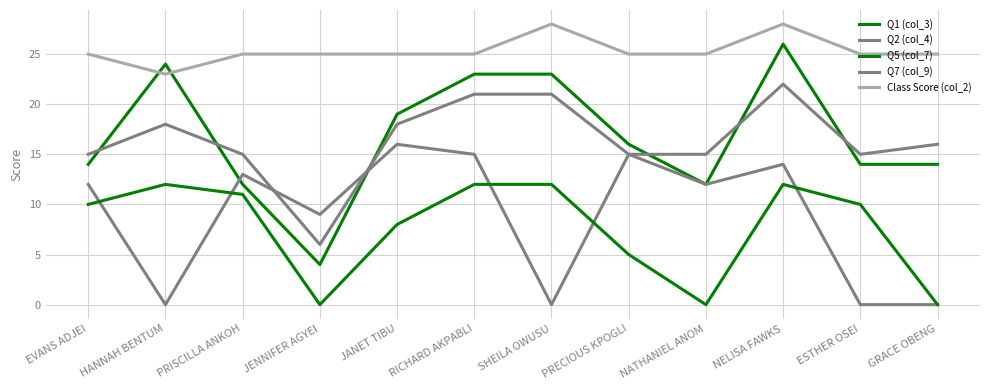

At HANNAH BENTUM, list the series in order from largest to smallest.

Q1 (col_3), Class Score (col_2), Q7 (col_9), Q5 (col_7), Q2 (col_4)